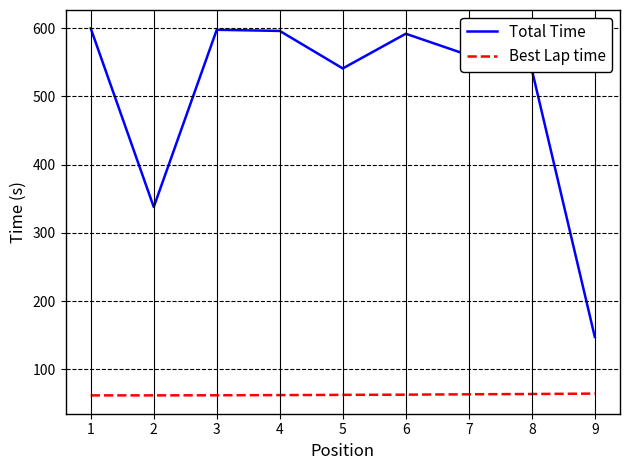

True or false: Total Time has more than 2 points higher than both neighbors.

False